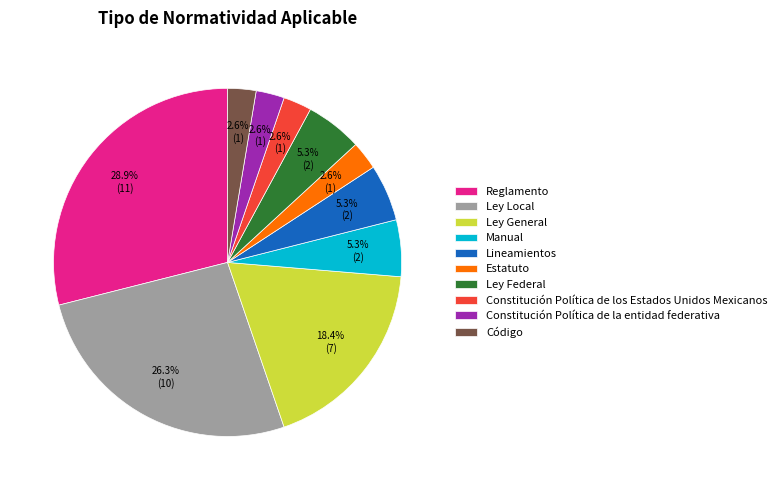

True or false: Reglamento accounts for 22% of the total.

False